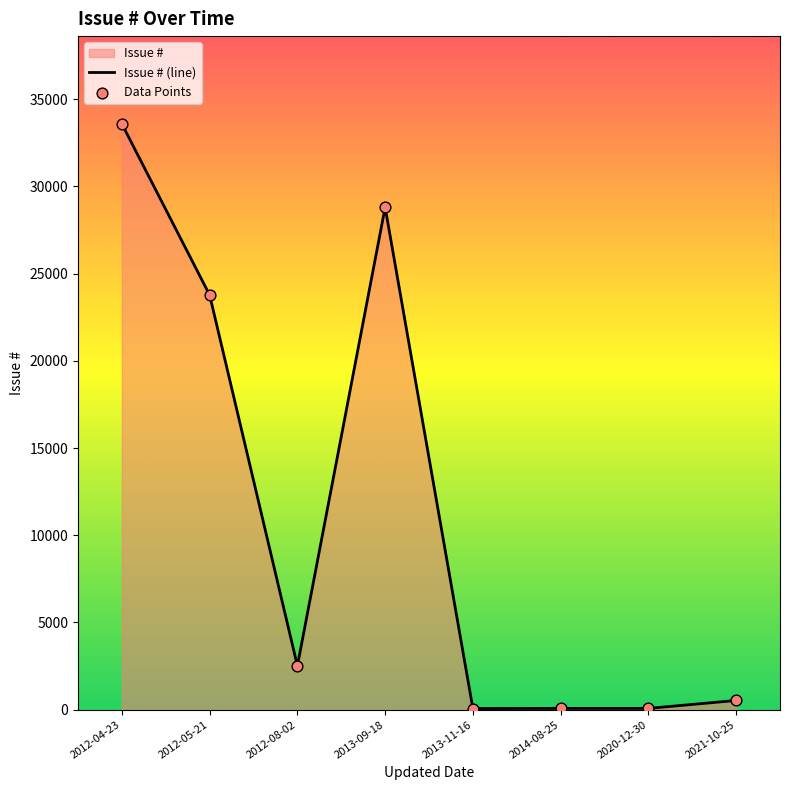

At which category is the sum across all series the highest?

2012-04-23